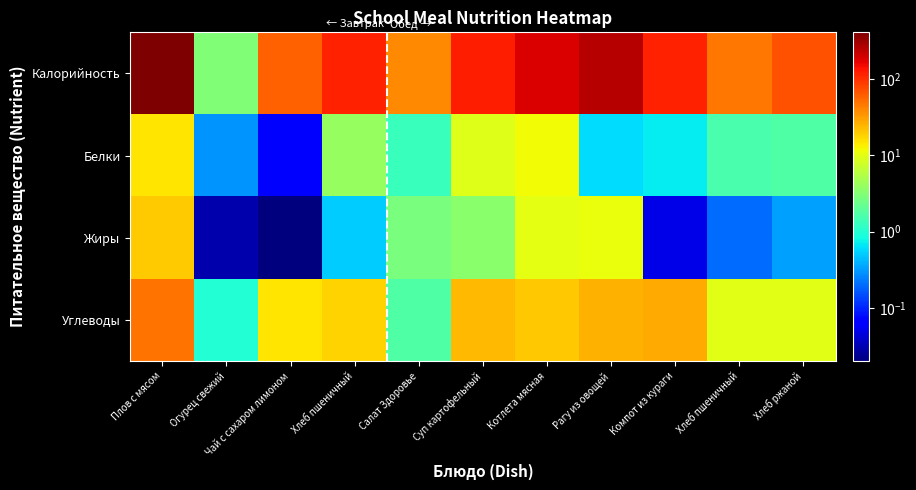

What is the spread (max minus min) of values at Салат Здоровье?

37.5